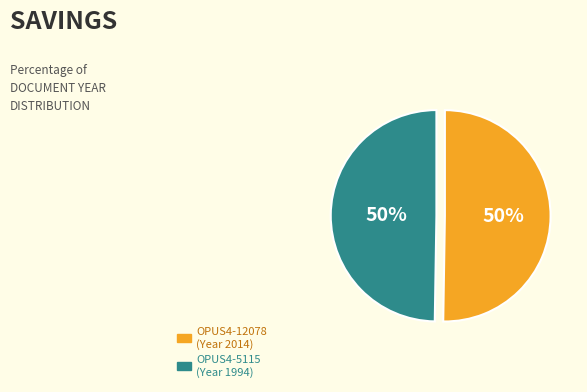

To the nearest percent, what portion does OPUS4-12078 represent?

50%